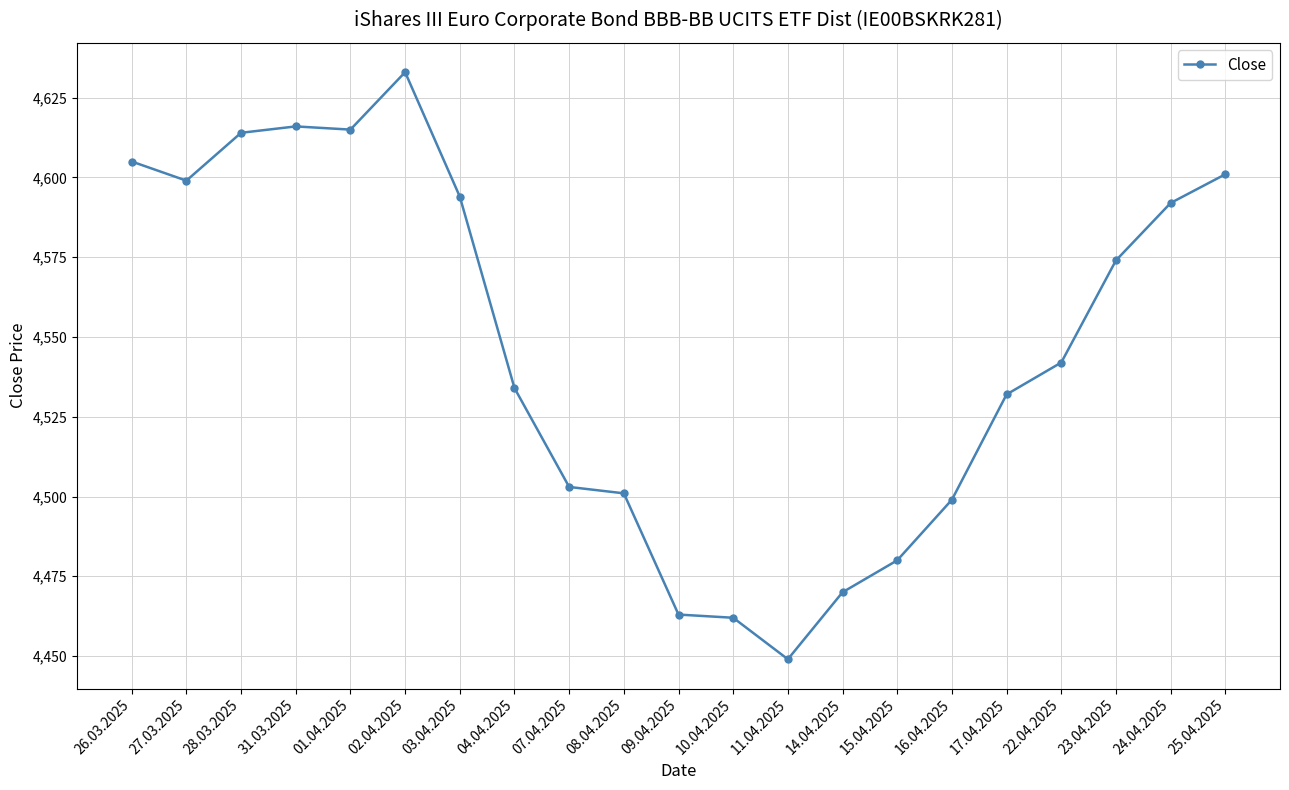

Where is the first local minimum?

27.03.2025